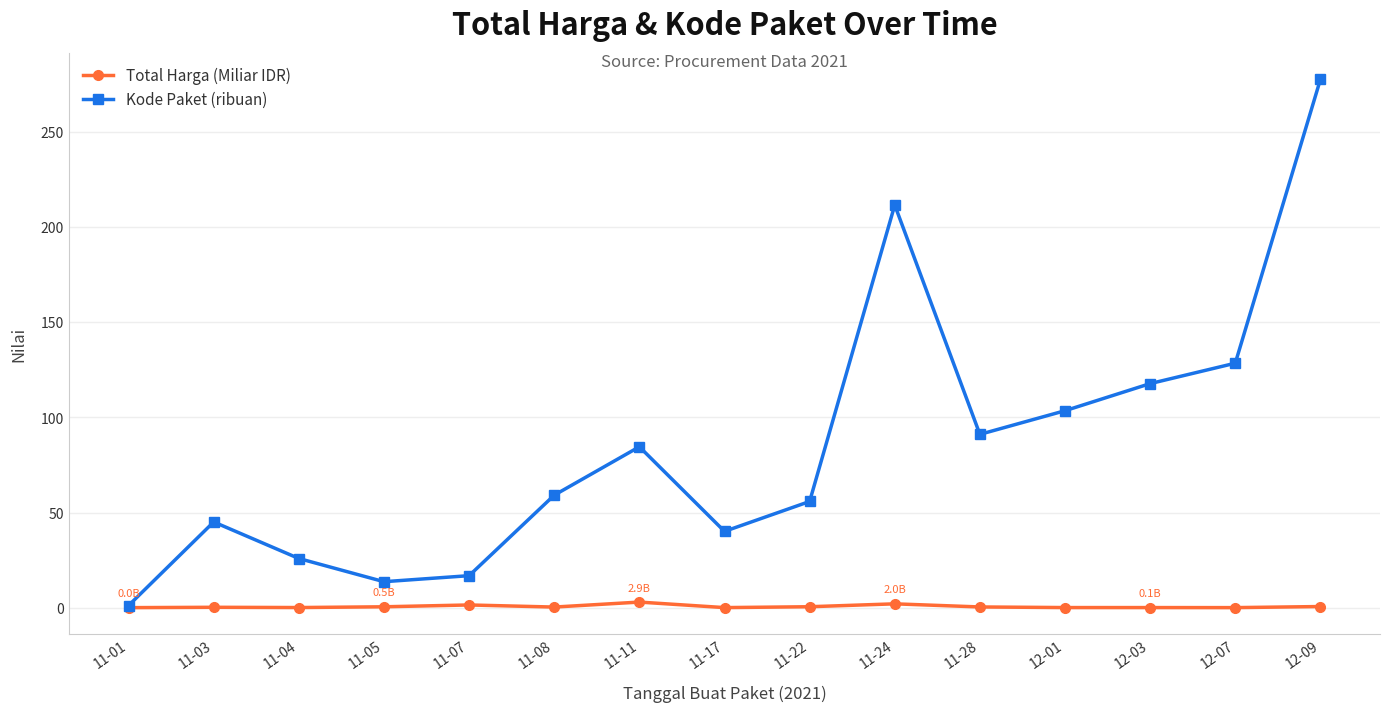

What is the label of the 13th point from the left?

12-03